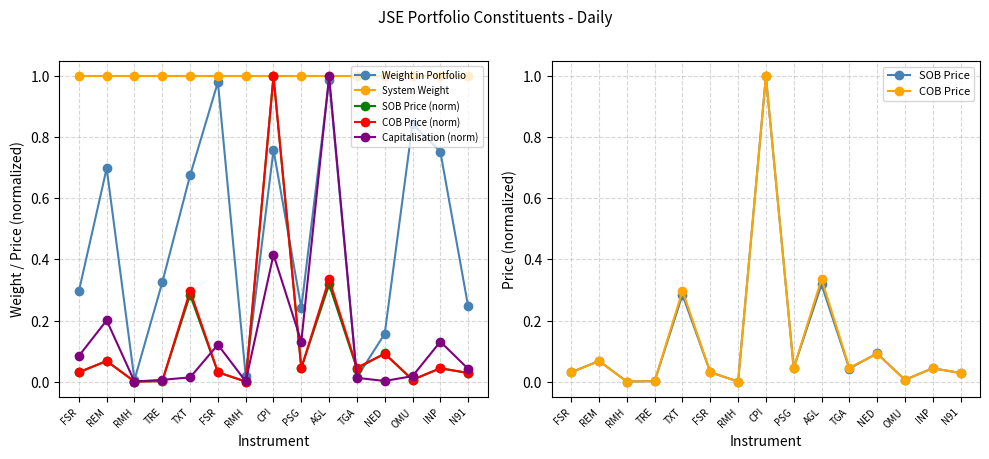

How many categories are shown in the chart?

15